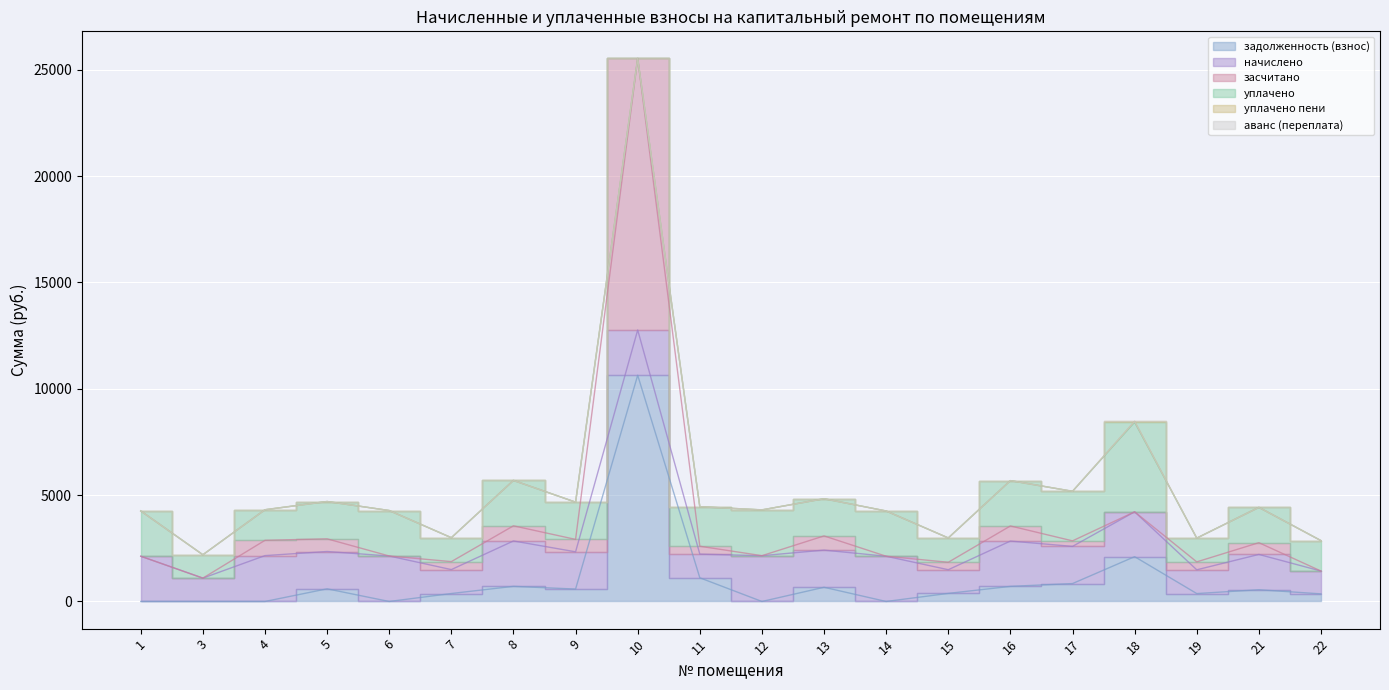

At which label is задолженность (взнос) closest to 5319?

18